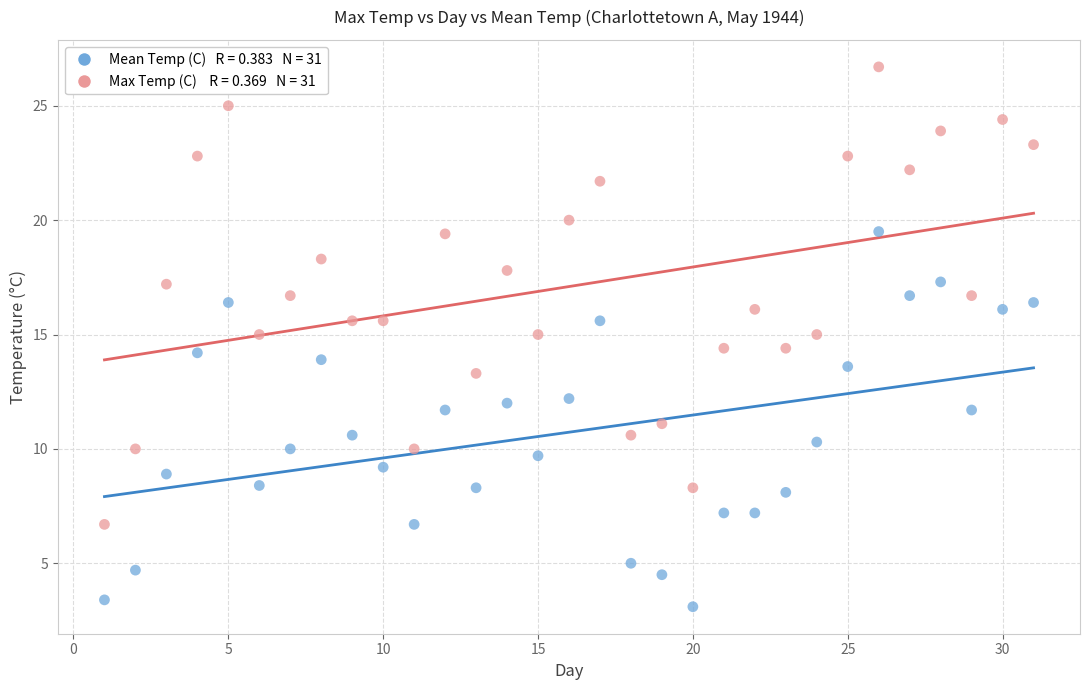

Across all data points, what is the range of X values (max minus min)?

30.0